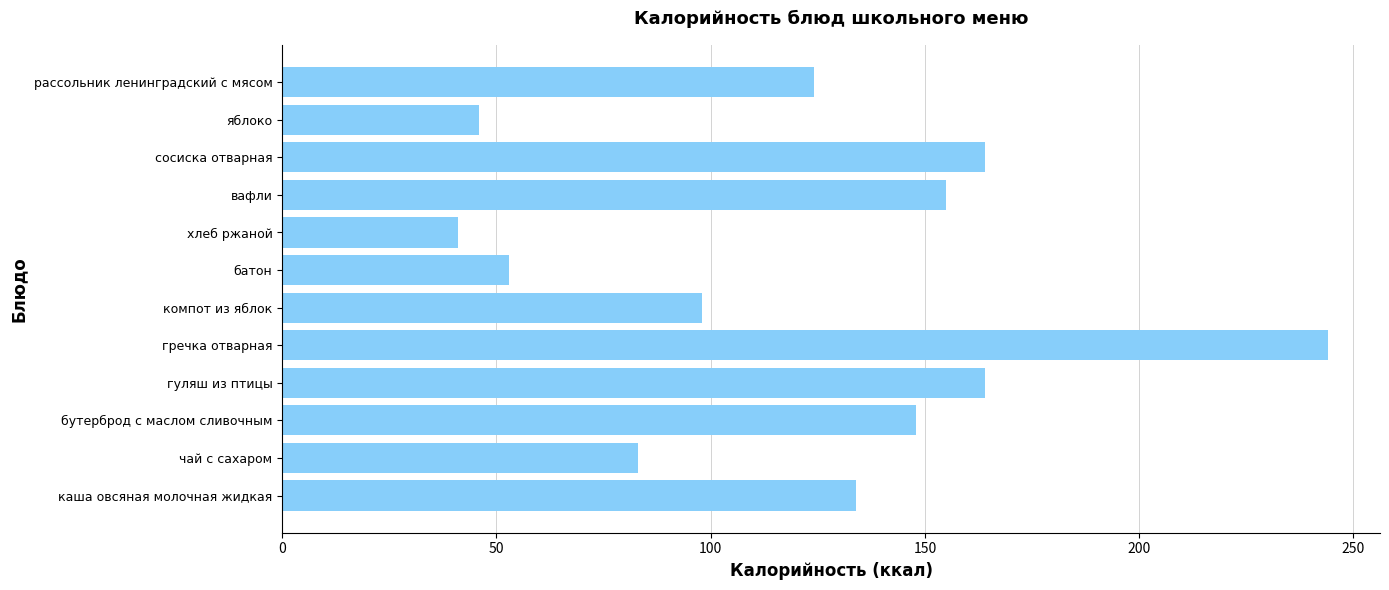

What is the smallest value displayed?

41